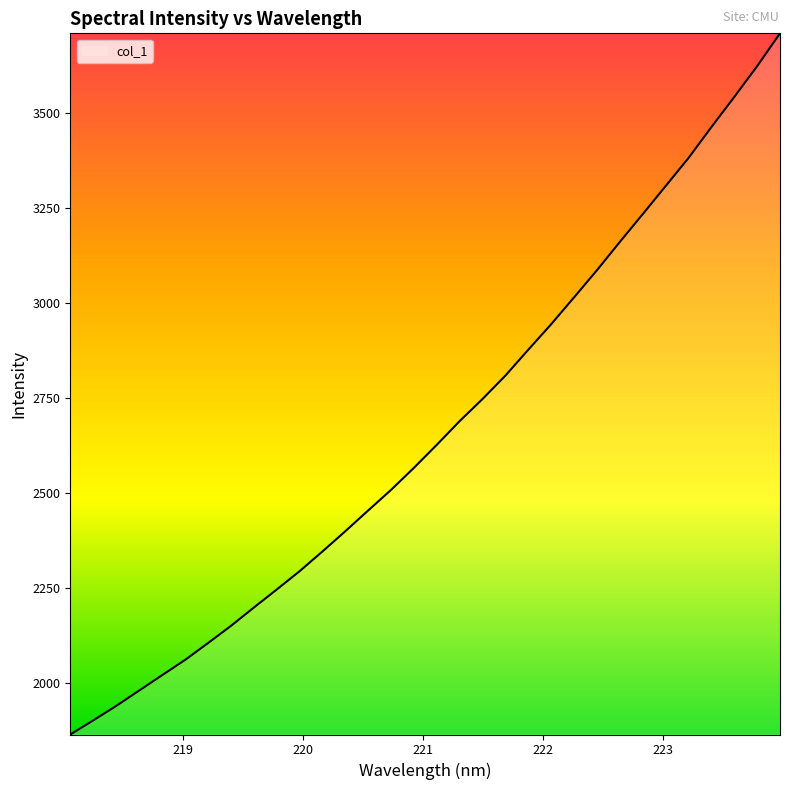

Does the chart have visible grid lines?

No